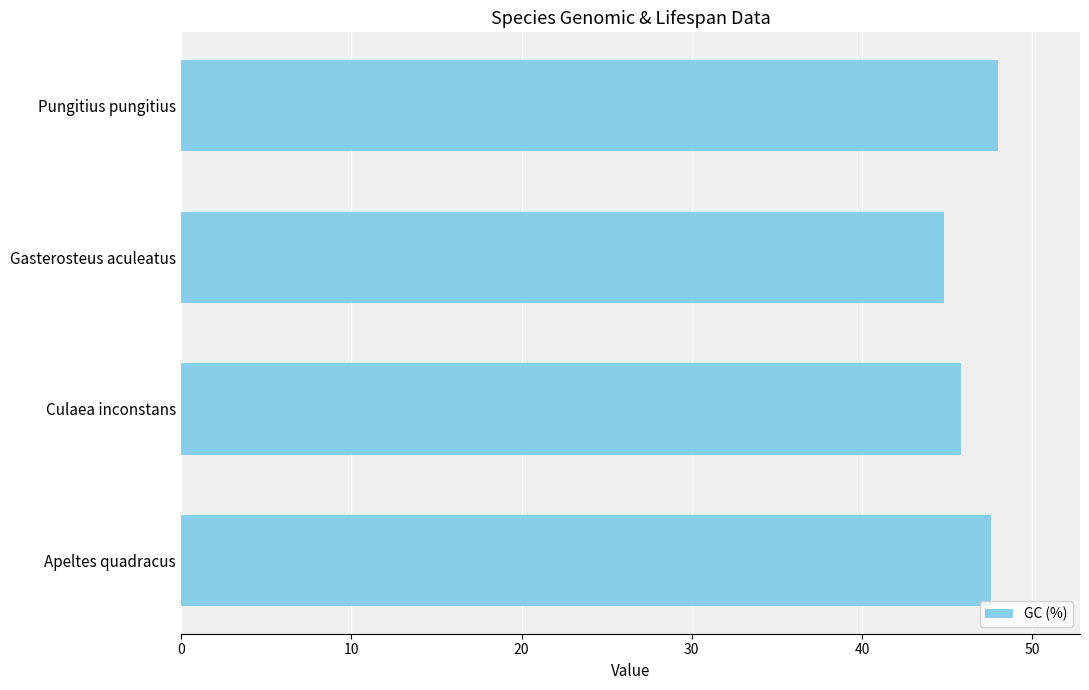

The chart shows a value of 47.6 at Apeltes quadracus. True or false?

True